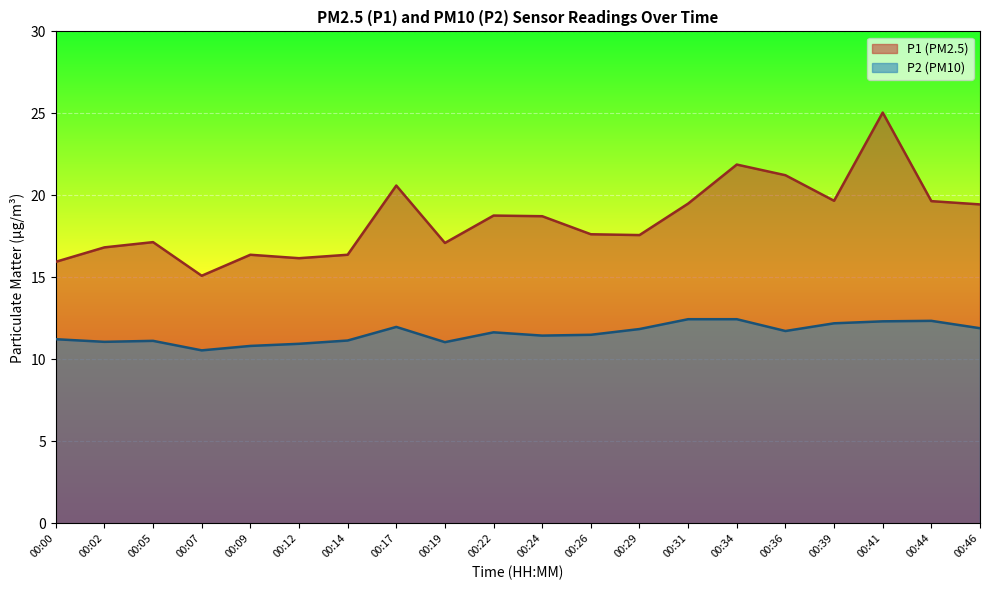

How many data points does each series have?

20